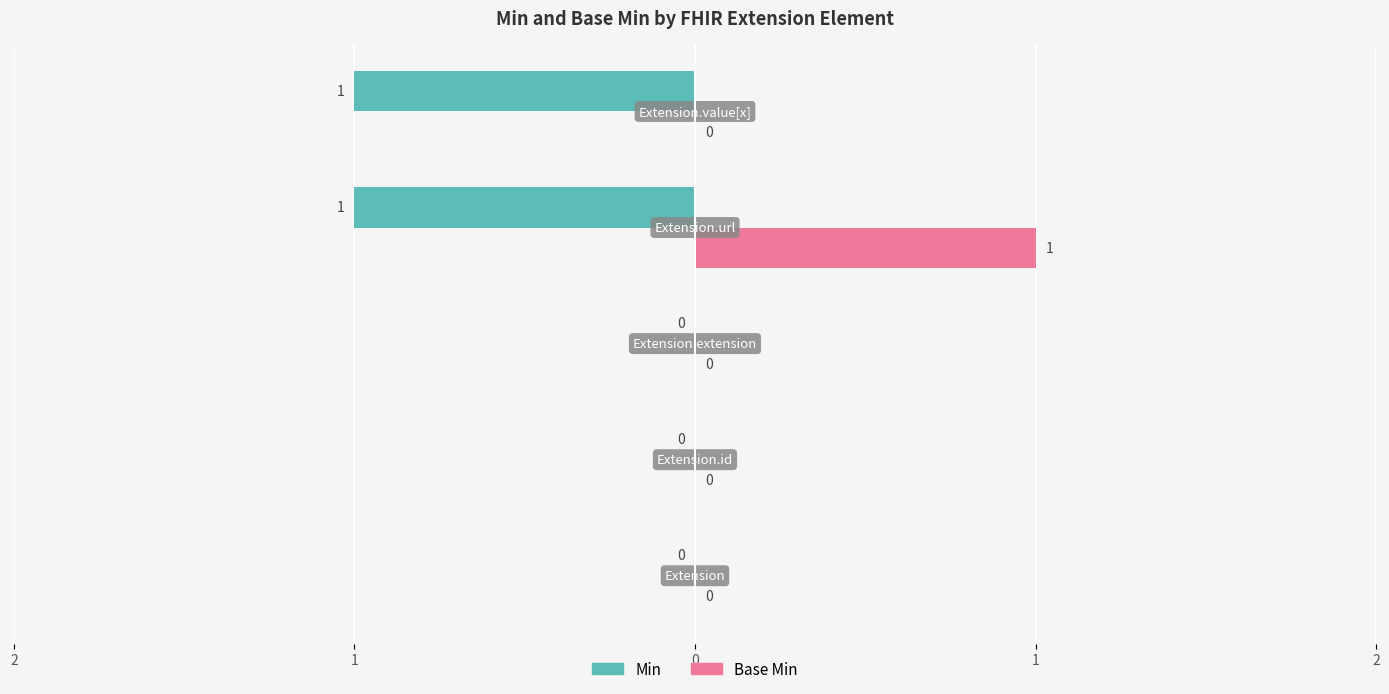

What are all the series names shown in the legend?

Min, Base Min